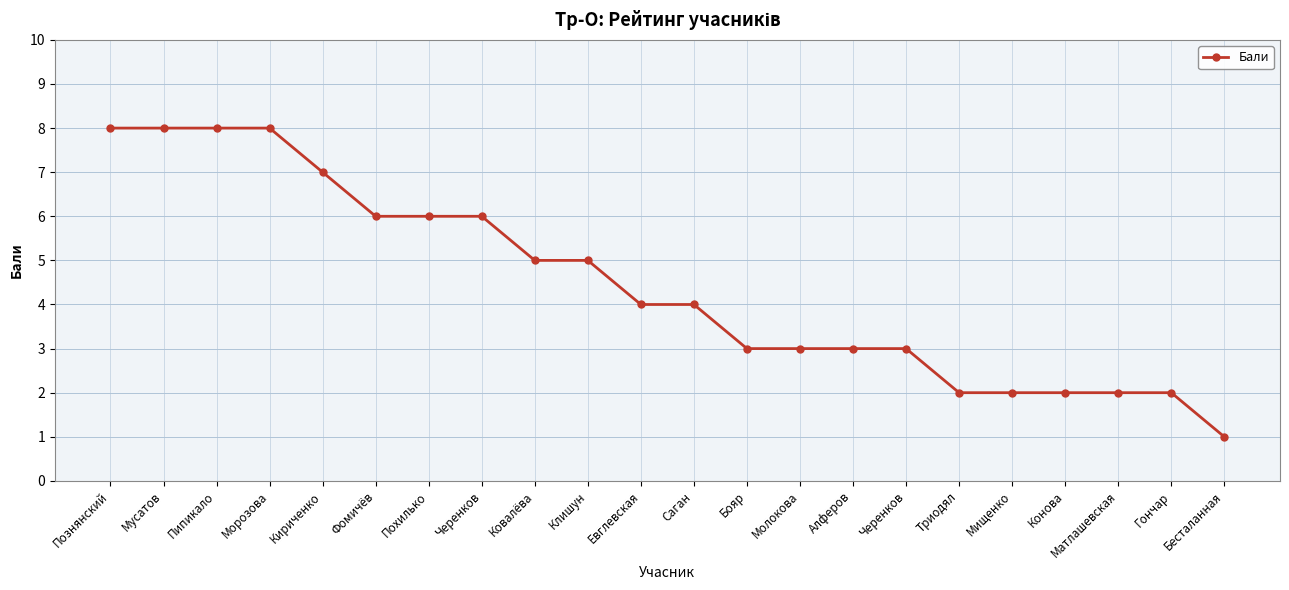

What is the sum of all values?

98